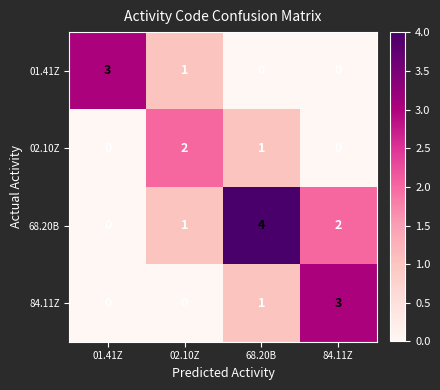

Where is 02.10Z nearest to the value 1?

68.20B